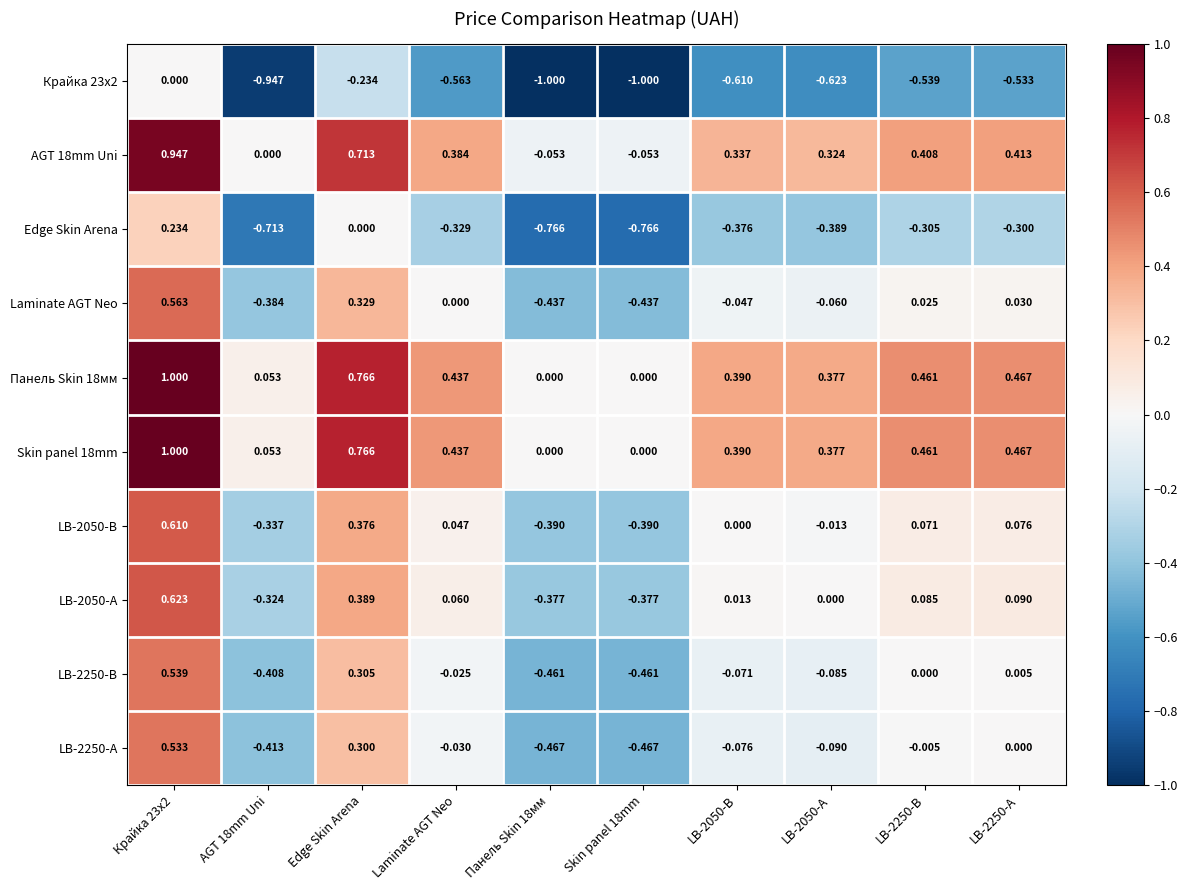

At which label is Laminate AGT Neo closest to 0?

Laminate AGT Neo